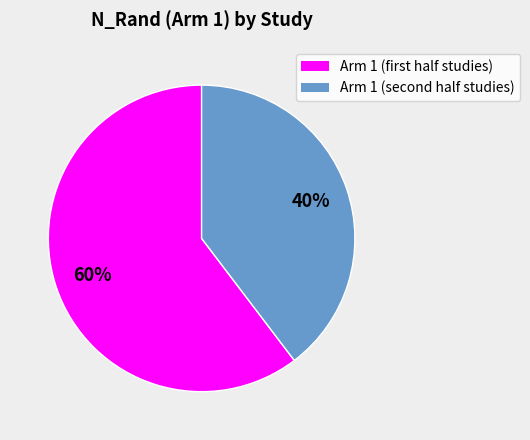

Is there any slice that represents more than half of the pie?

Yes